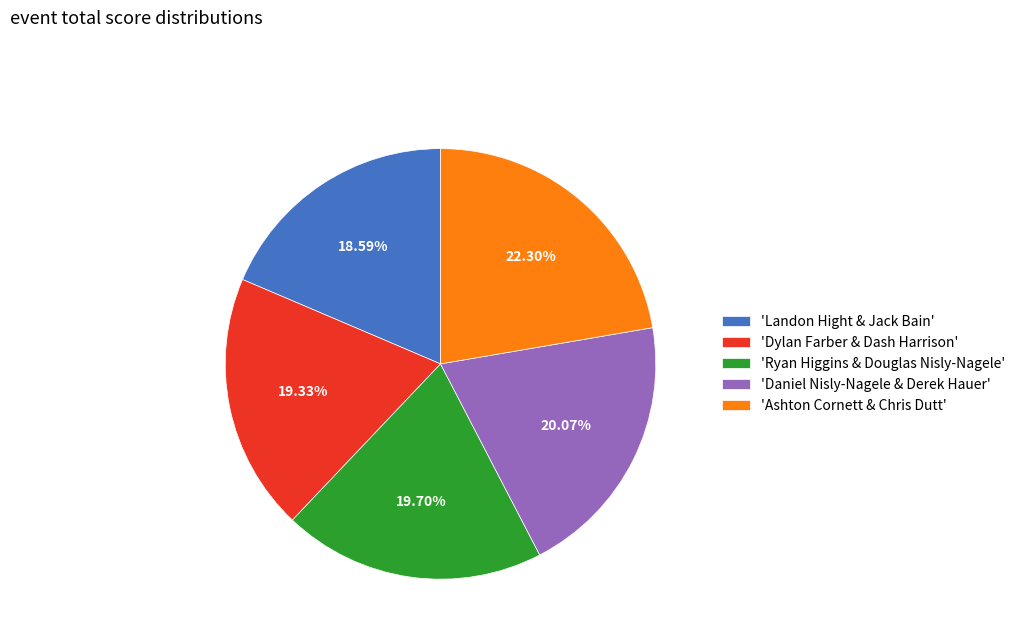

Approximately how many times larger is the value at 'Daniel Nisly-Nagele & Derek Hauer' compared to 'Ashton Cornett & Chris Dutt'?

0.9